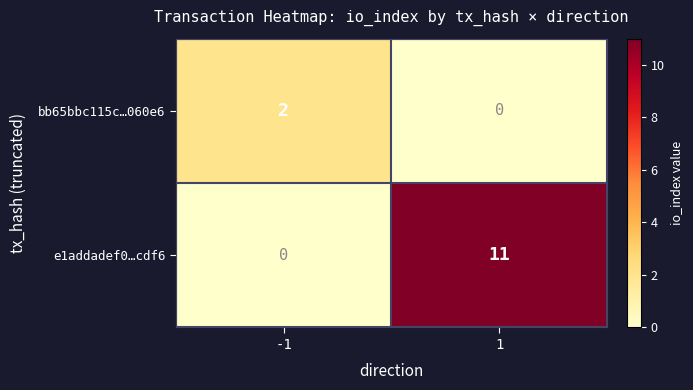

The value of e1addadef0…cdf6 at -1 is 0. True or false?

True